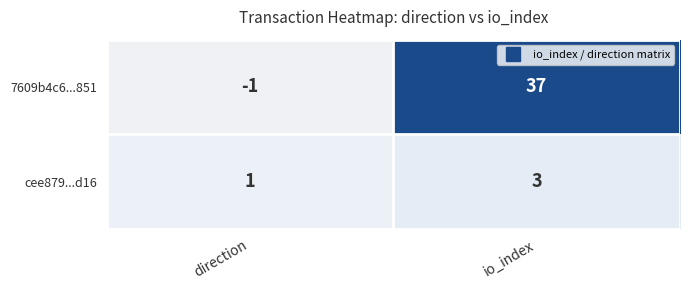

List the series in order of their overall mean, lowest first.

cee879...d16, 7609b4c6...851